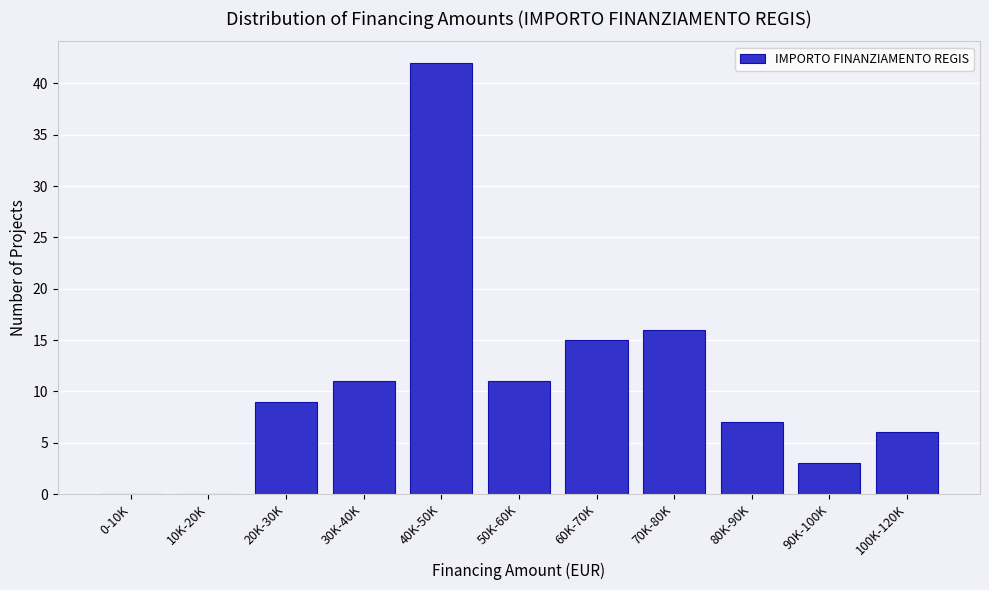

Reading left to right, transcribe all the data shown in this chart.

0-10K=0	10K-20K=0	20K-30K=9	30K-40K=11	40K-50K=42	50K-60K=11	60K-70K=15	70K-80K=16	80K-90K=7	90K-100K=3	100K-120K=6